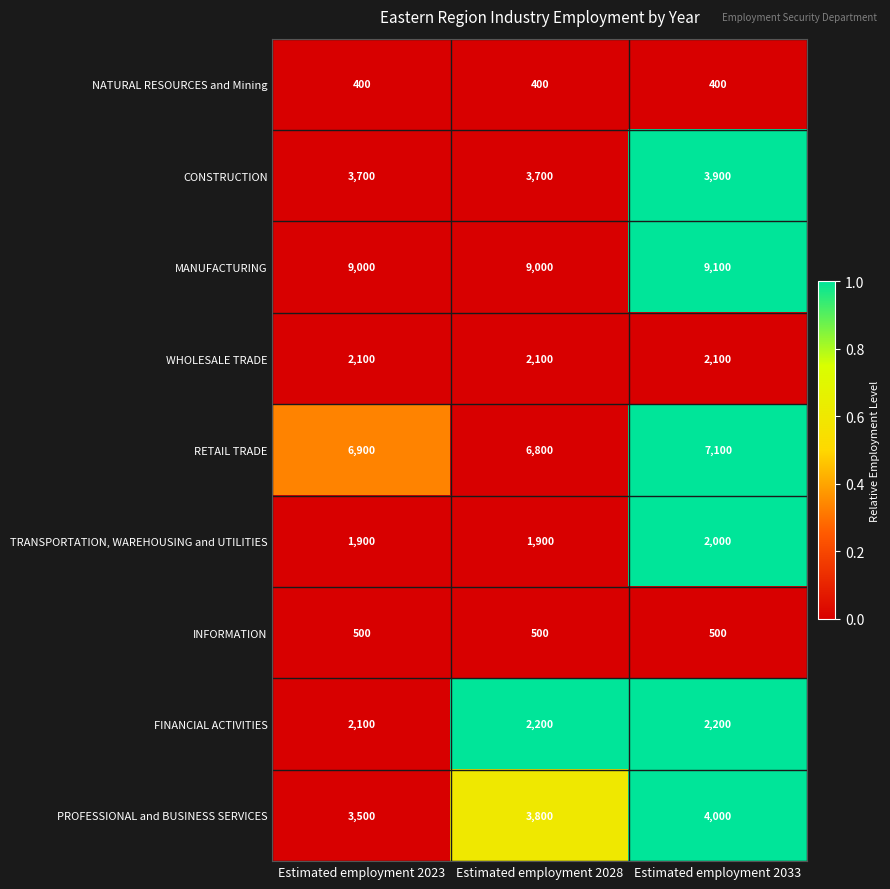

What is the difference between the highest and lowest values at Estimated employment 2023?

8600